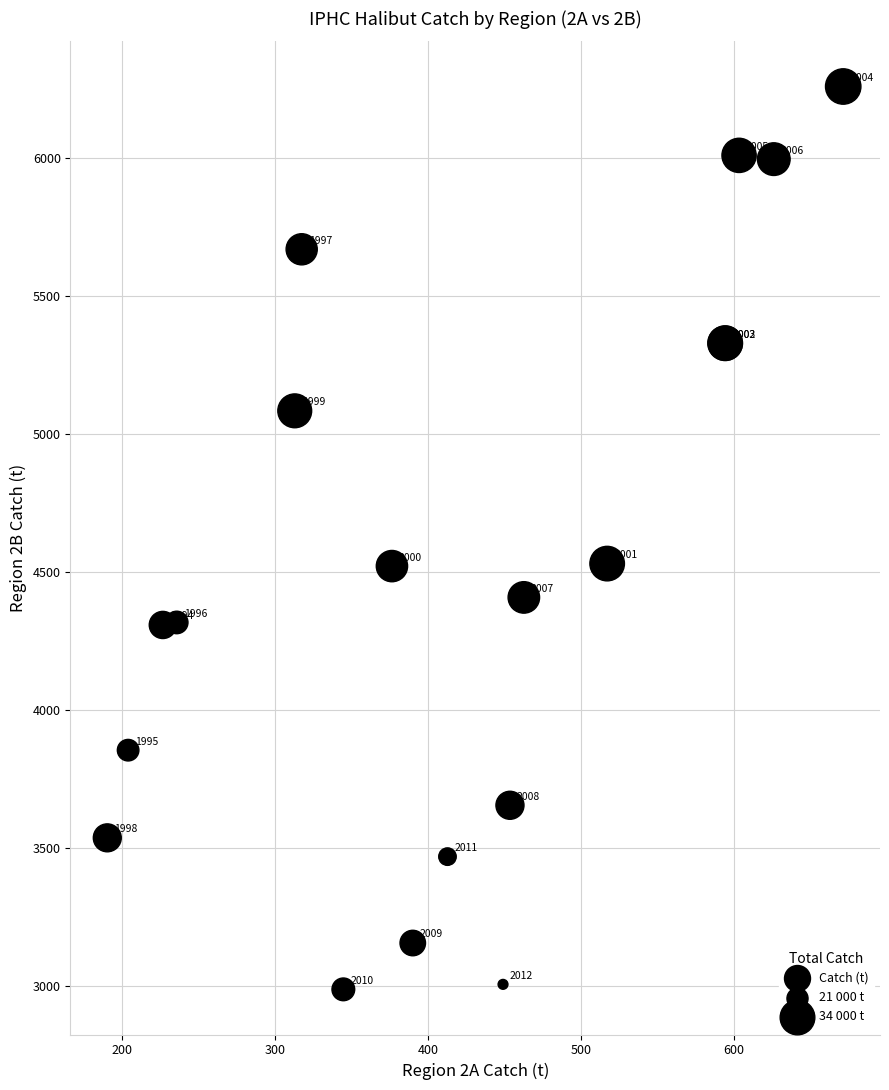

What Y value in the scatter plot is closest to 4624?

4531.4